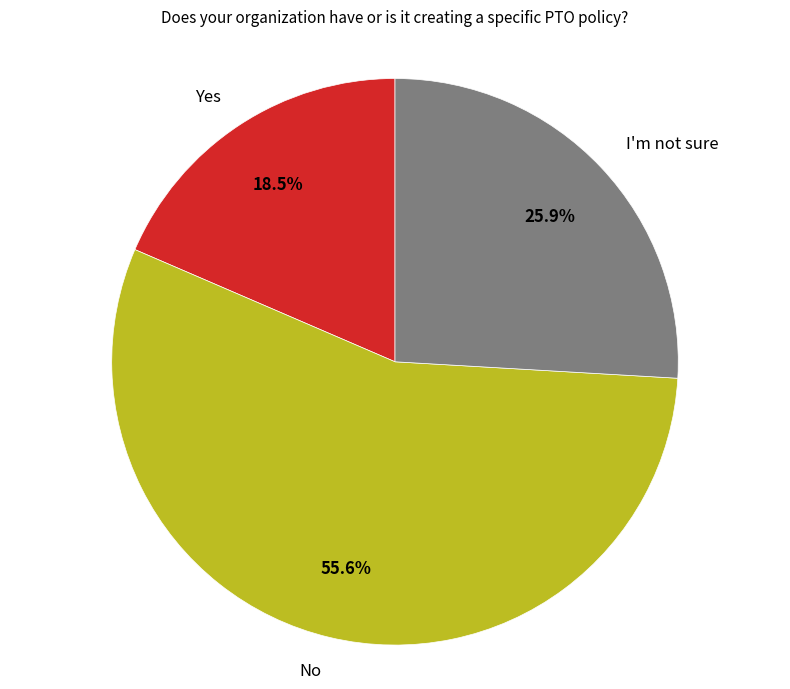

To the nearest percent, what is the combined percentage of No and Yes?

74%